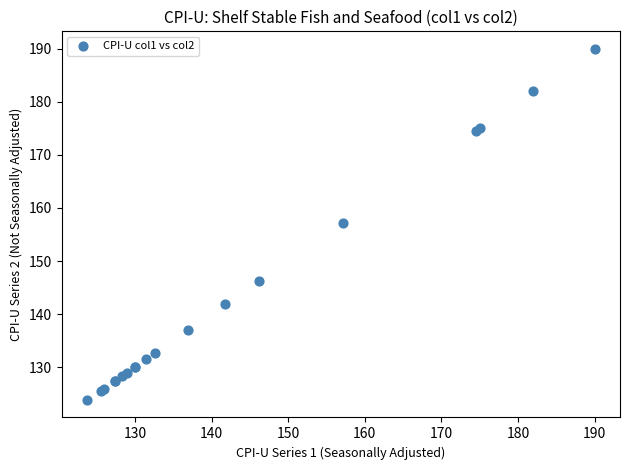

What Y value in the scatter plot is closest to 156?

157.1